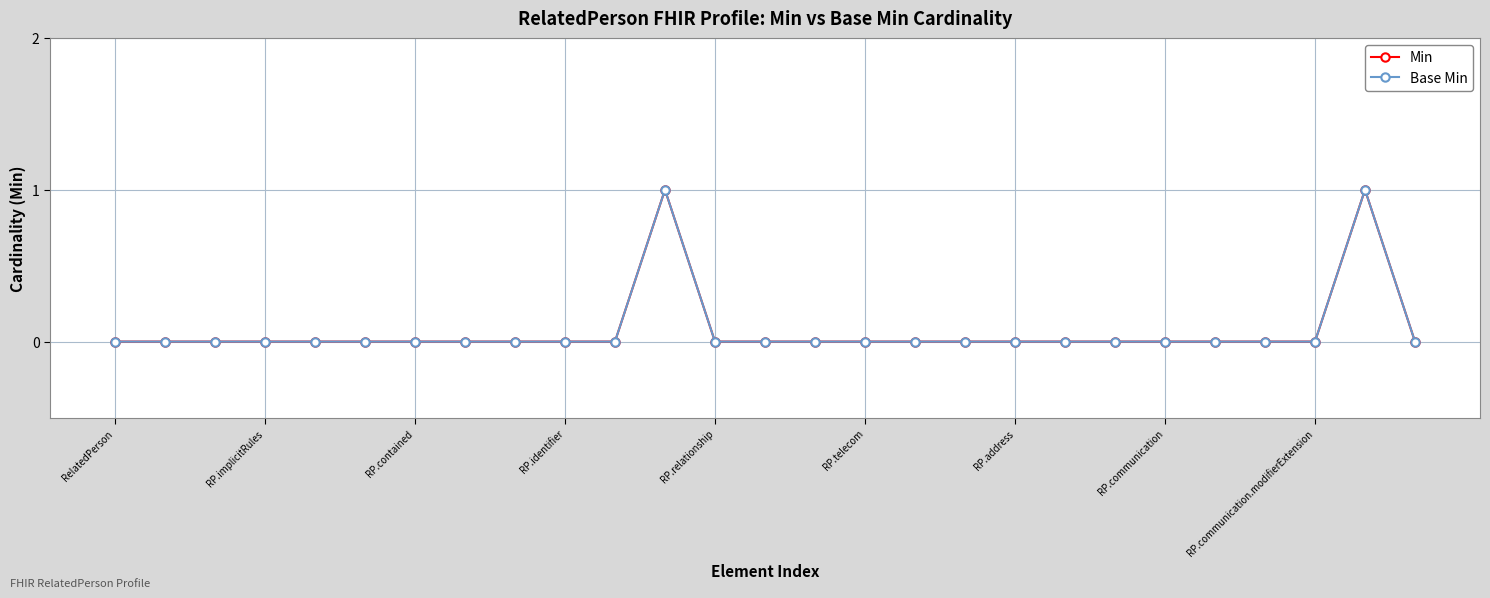

Is this an area chart (filled region under the line)?

No